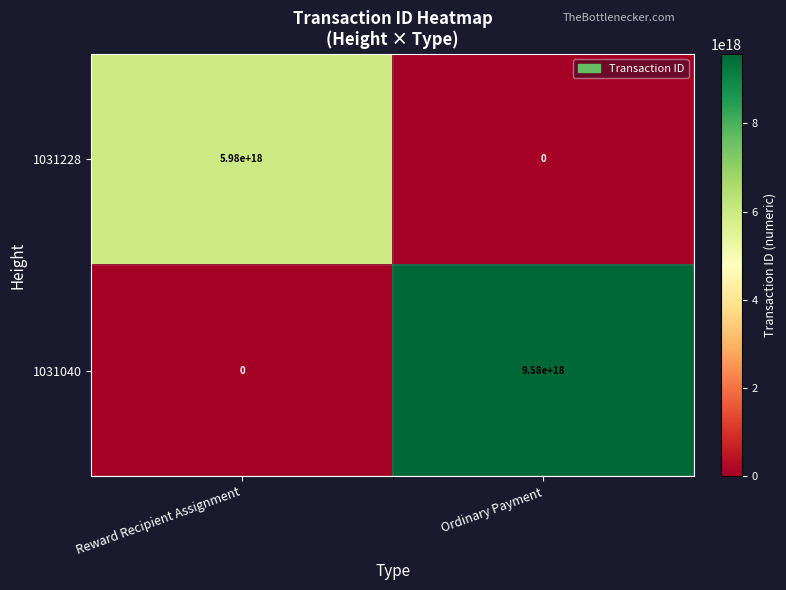

Which label corresponds to the largest value in the chart?

Ordinary Payment